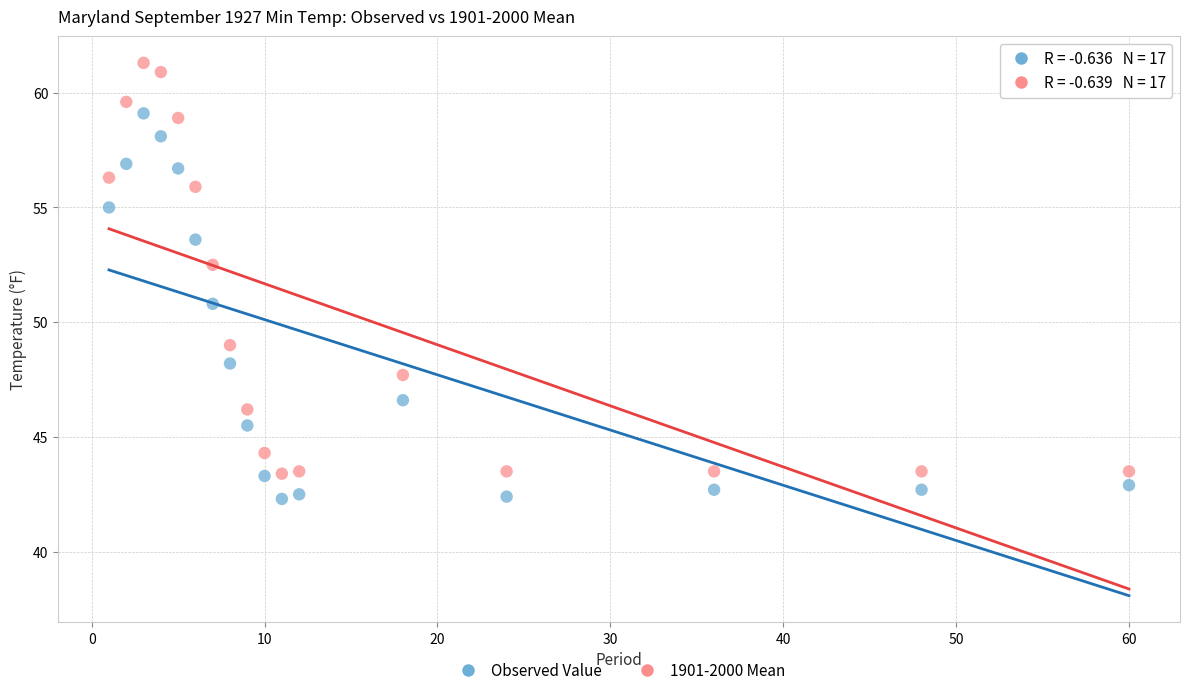

Which series reaches the maximum Y coordinate?

1901-2000 Mean